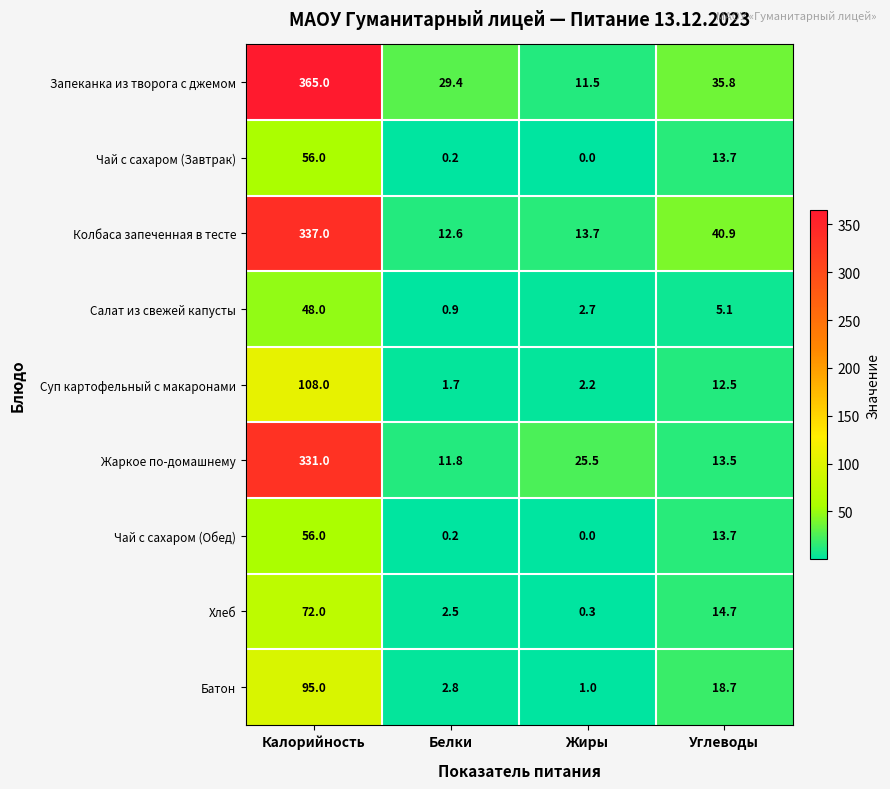

The value of Салат из свежей капусты at Калорийность is 48.0. True or false?

True